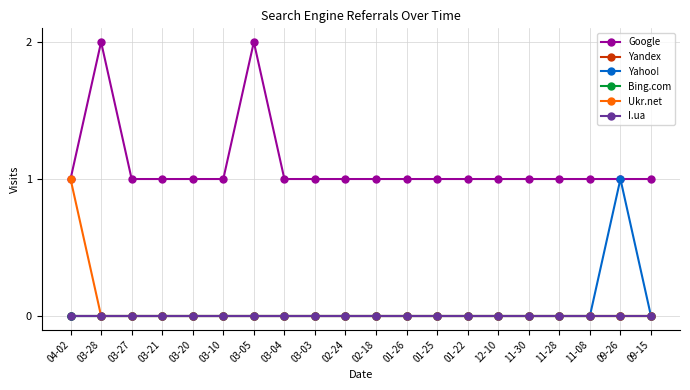

At which category does Yahoo! reach its first local peak?

09-26